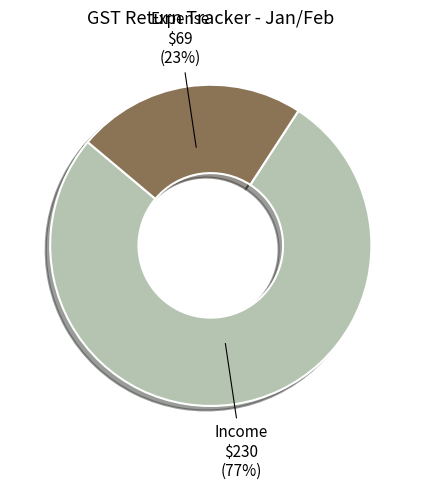

Does Expense account for over 50% of the chart?

No